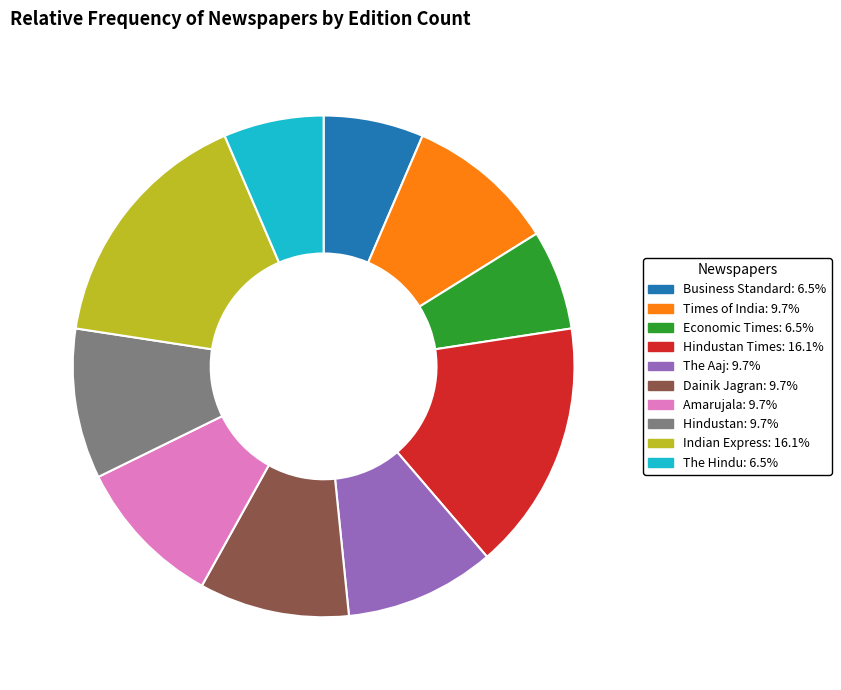

Combined, do Economic Times: 6.5% and Hindustan: 9.7% account for over 50%?

No